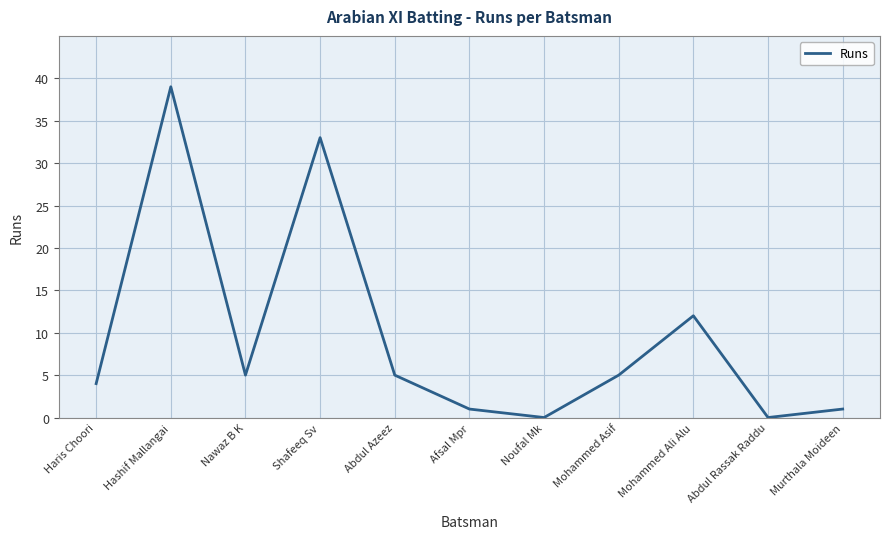

What is the sum of all values?

105